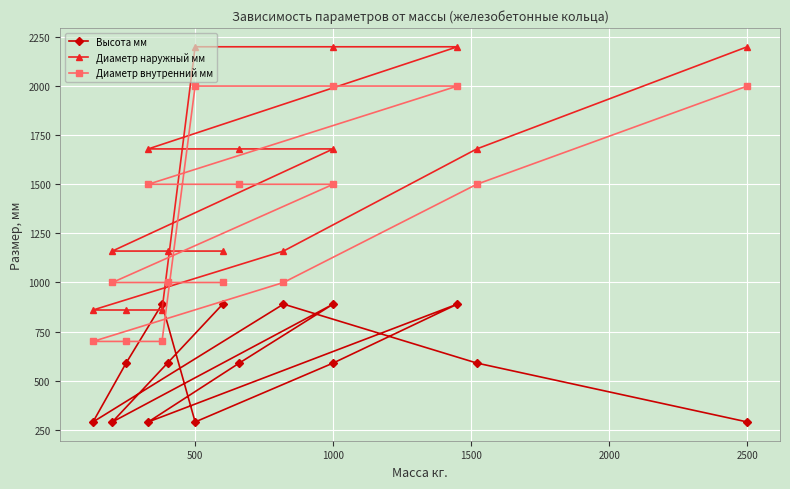

The value of Диаметр внутренний мм at 1000 is 1500. True or false?

True